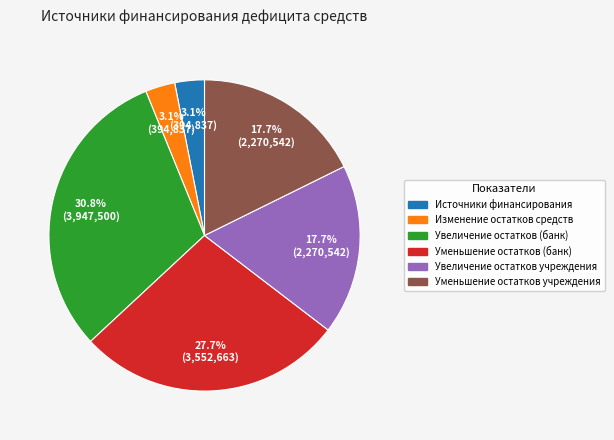

Is there a majority slice in this chart?

No